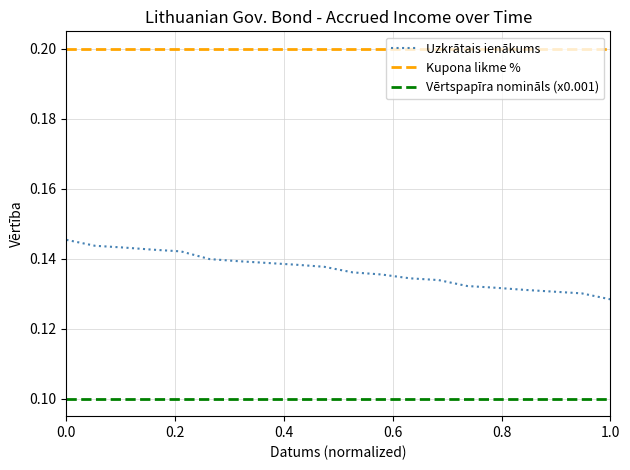

List the series in order of their overall mean, highest first.

Kupona likme %, Uzkrātais ienākums, Vērtspapīra nomināls (x0.001)